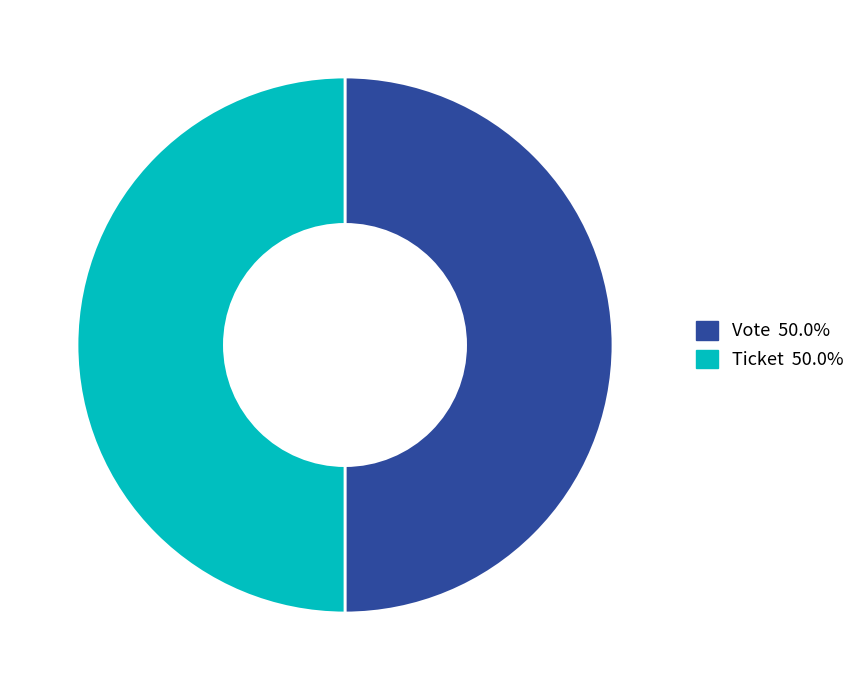

Rank the categories by value from lowest to highest.

Ticket (io_index=0), Vote (io_index=1)